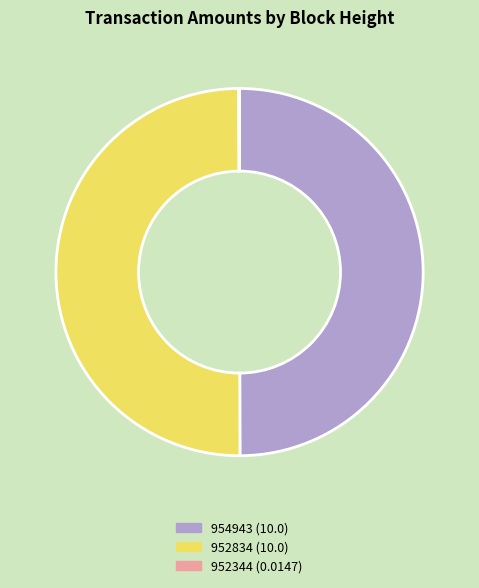

True or false: 952834 (10.0) accounts for 56% of the total.

False